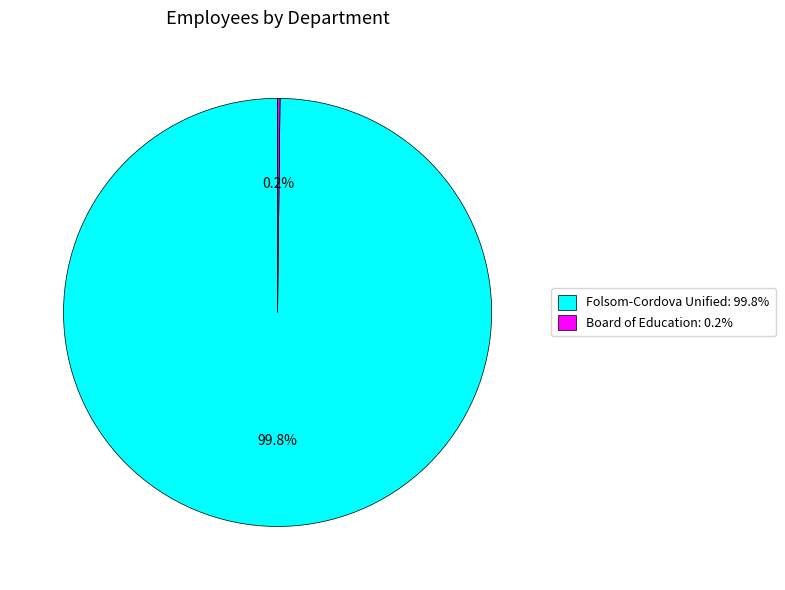

Is there any slice that represents more than half of the pie?

Yes